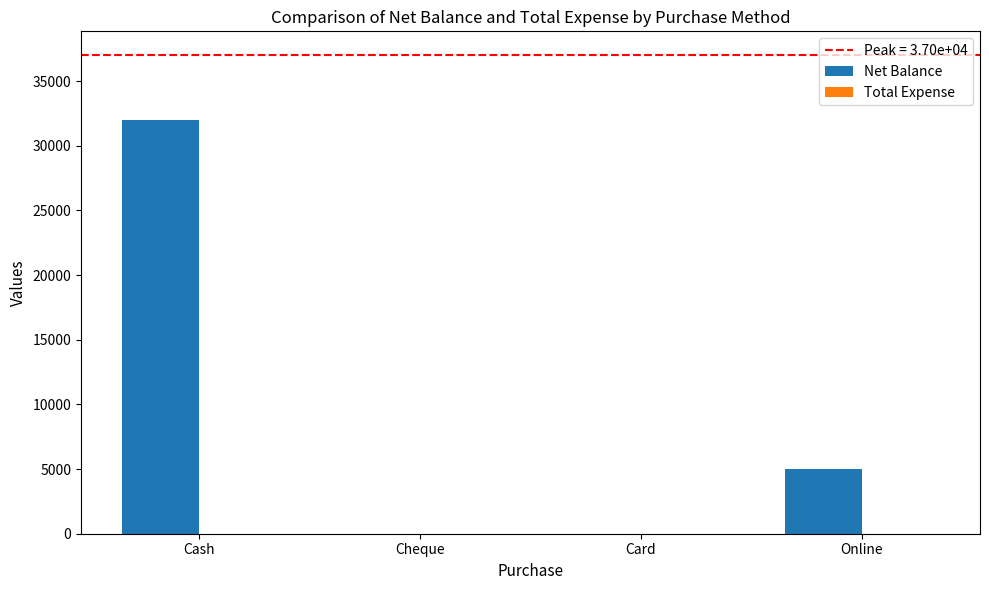

How many series are shown in this chart?

1